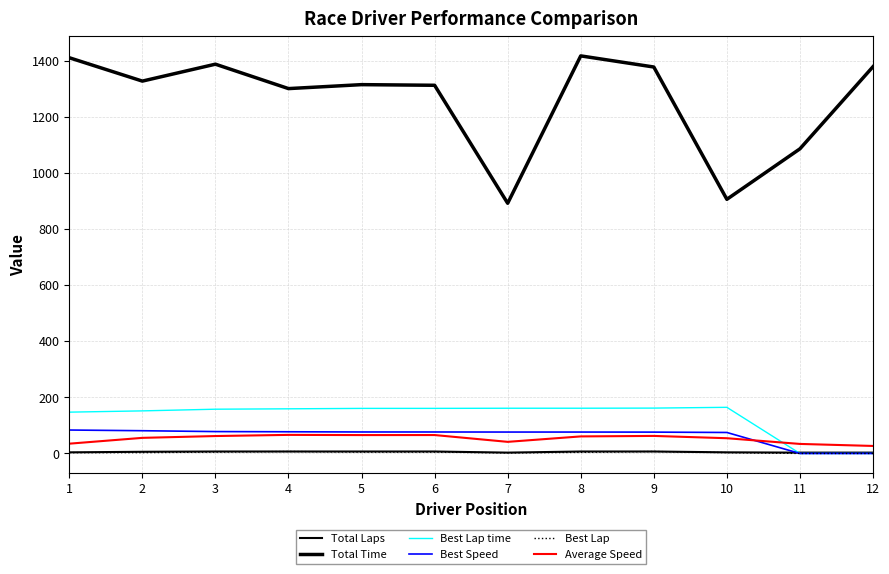

Is this an area chart (filled region under the line)?

No